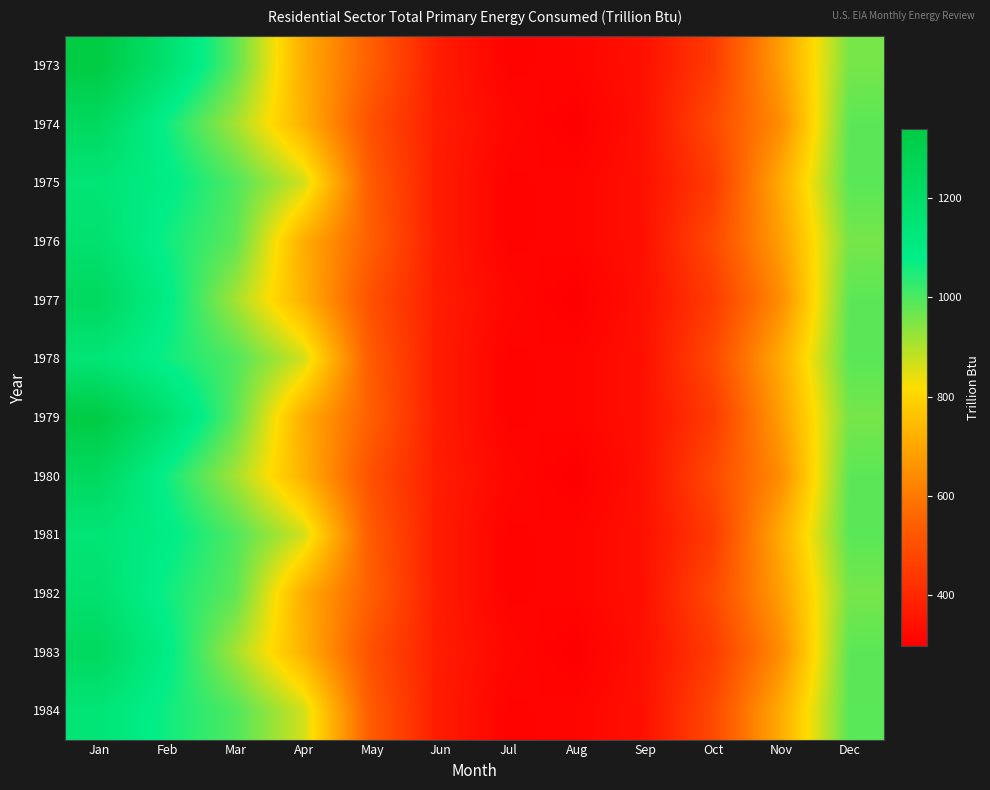

What is the total value across all series at May?

6248.6